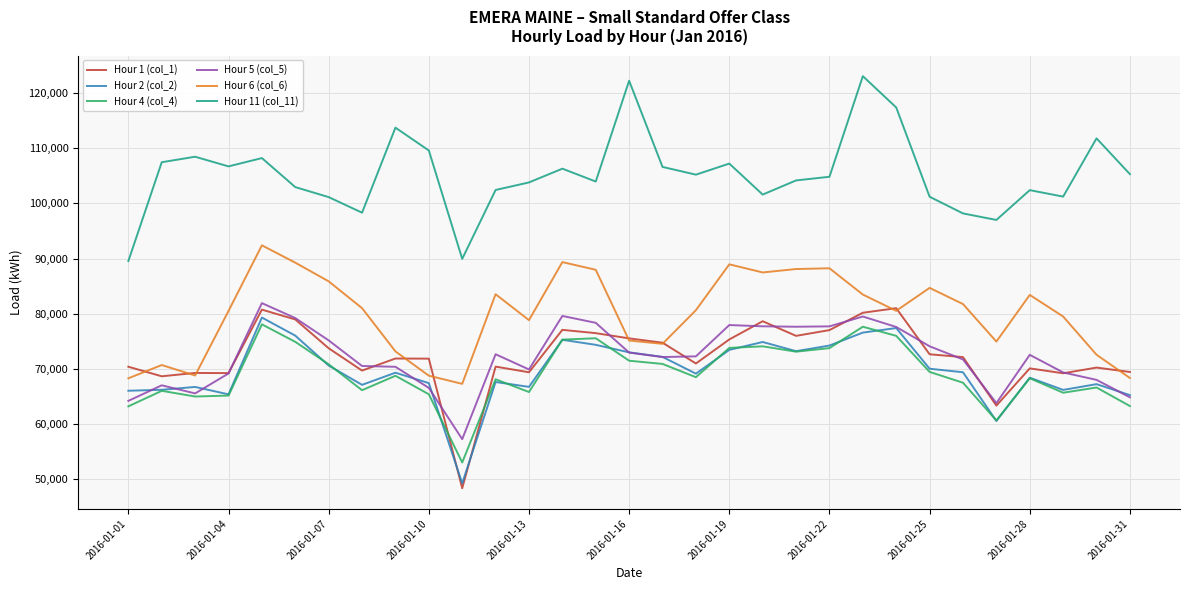

Which series has the largest total across all categories?

Hour 11 (col_11)